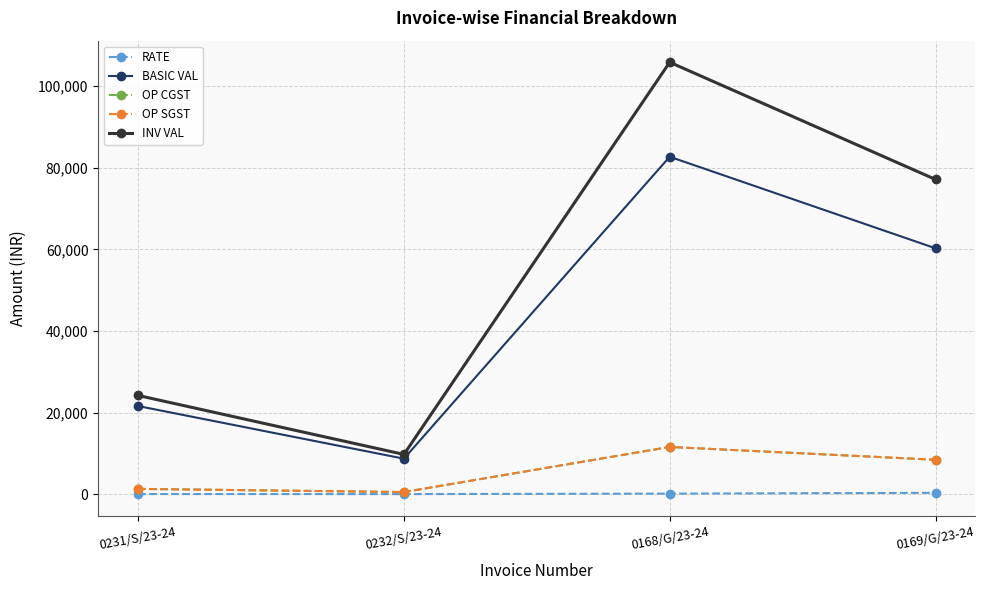

Does the chart have visible grid lines?

Yes